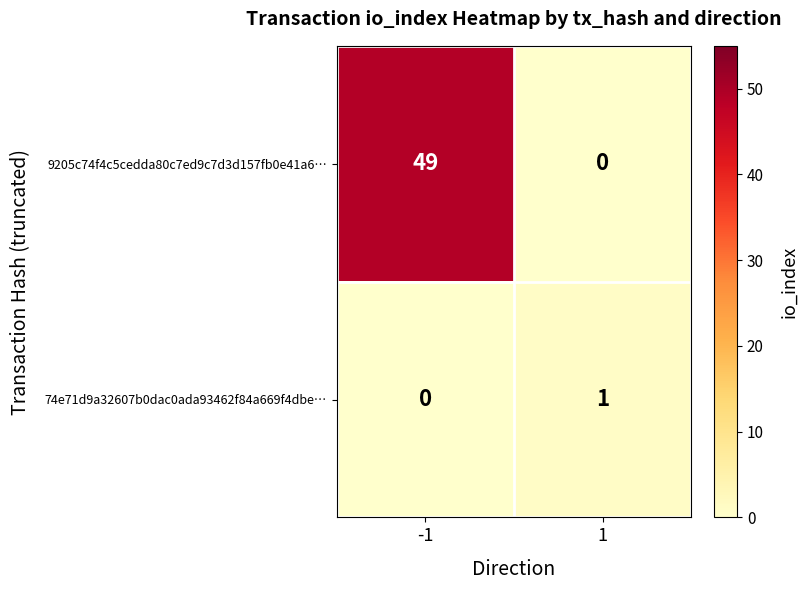

What is the difference between the highest and lowest values at -1?

49